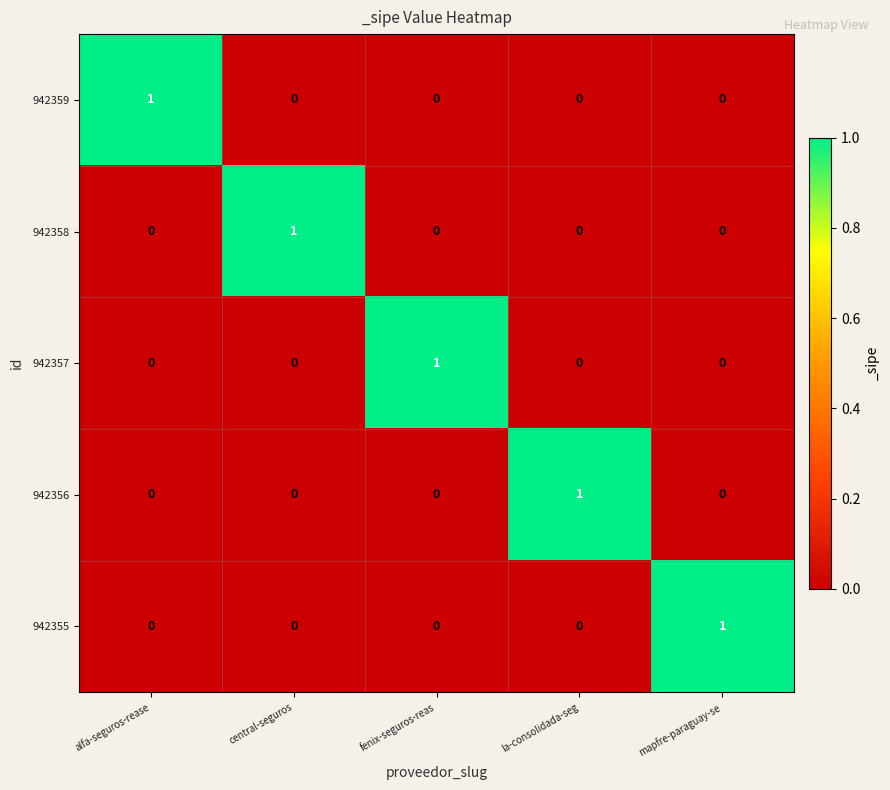

Reading right to left, transcribe all the data shown in this chart.

942359: mapfre-paraguay-se=0	la-consolidada-seg=0	fenix-seguros-reas=0	central-seguros=0	alfa-seguros-rease=1
942358: mapfre-paraguay-se=0	la-consolidada-seg=0	fenix-seguros-reas=0	central-seguros=1	alfa-seguros-rease=0
942357: mapfre-paraguay-se=0	la-consolidada-seg=0	fenix-seguros-reas=1	central-seguros=0	alfa-seguros-rease=0
942356: mapfre-paraguay-se=0	la-consolidada-seg=1	fenix-seguros-reas=0	central-seguros=0	alfa-seguros-rease=0
942355: mapfre-paraguay-se=1	la-consolidada-seg=0	fenix-seguros-reas=0	central-seguros=0	alfa-seguros-rease=0